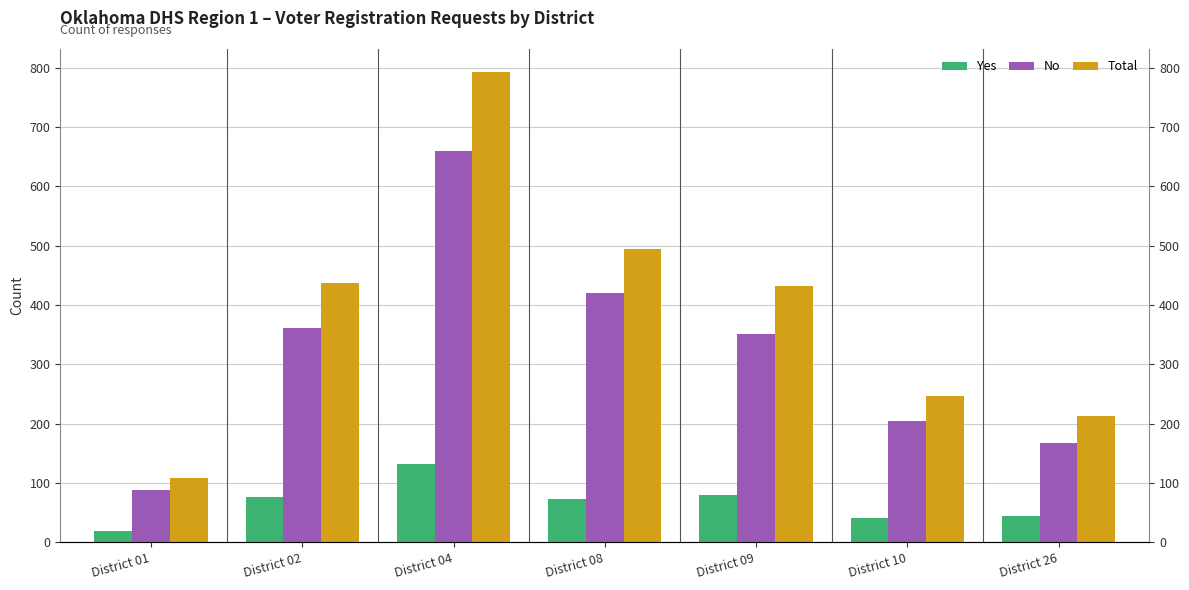

What is the average value of the No series?

322